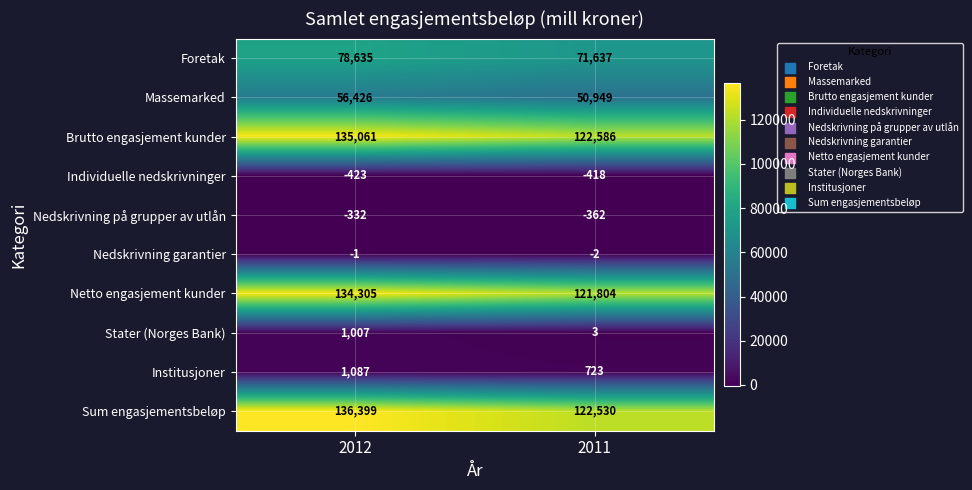

Is it true that Nedskrivning på grupper av utlån equals -516 at 2012?

False